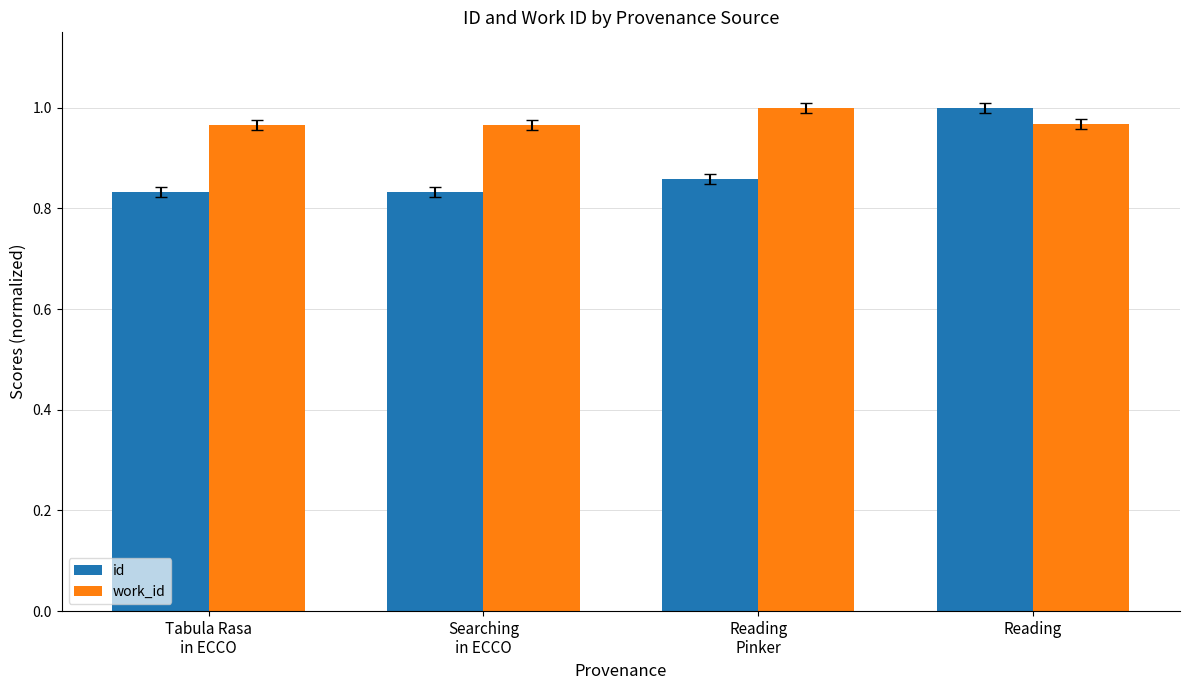

Which series has the largest total across all categories?

work_id